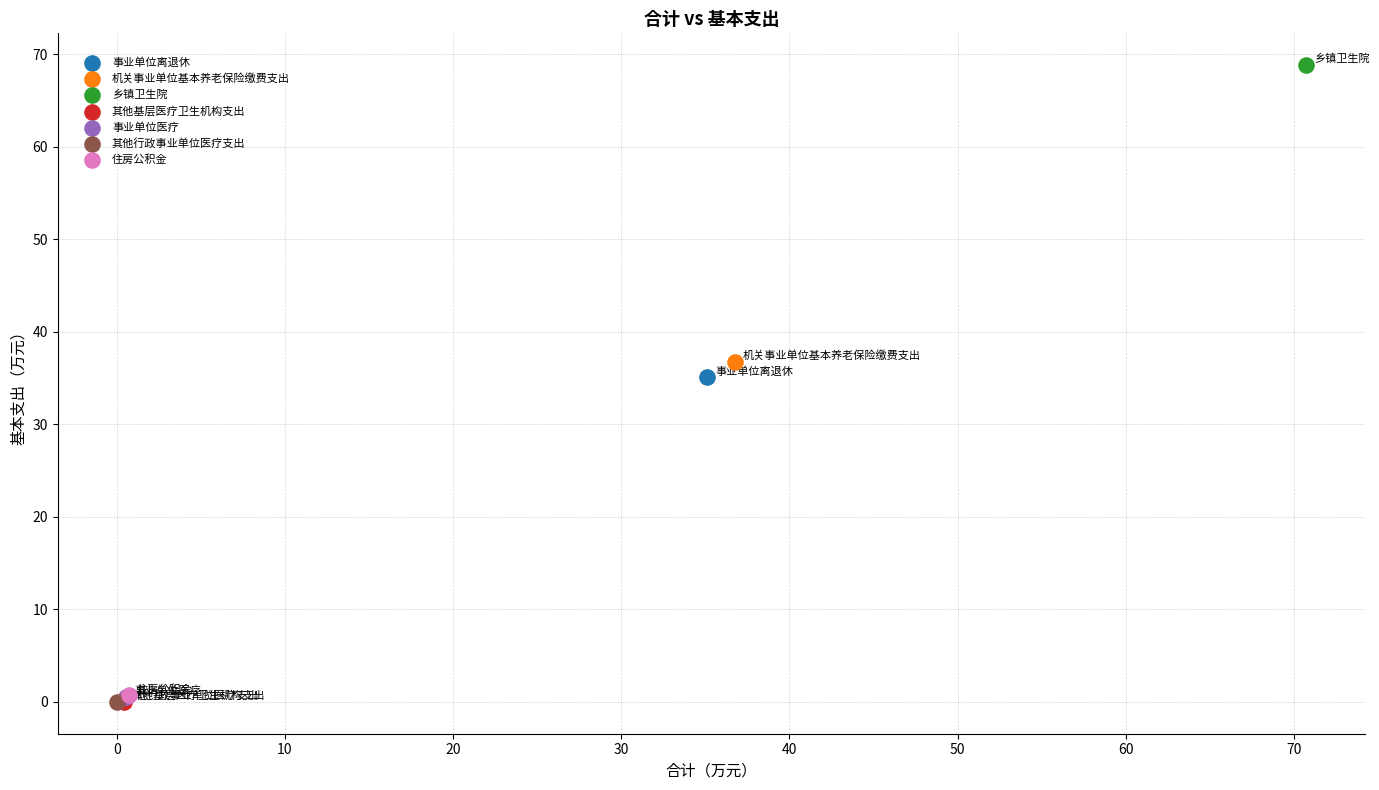

Which series reaches the maximum Y coordinate?

乡镇卫生院